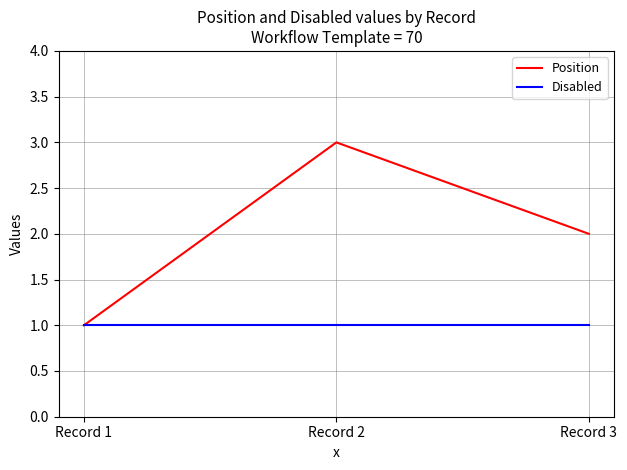

True or false: Position has a value of 1 at Record 3.

False